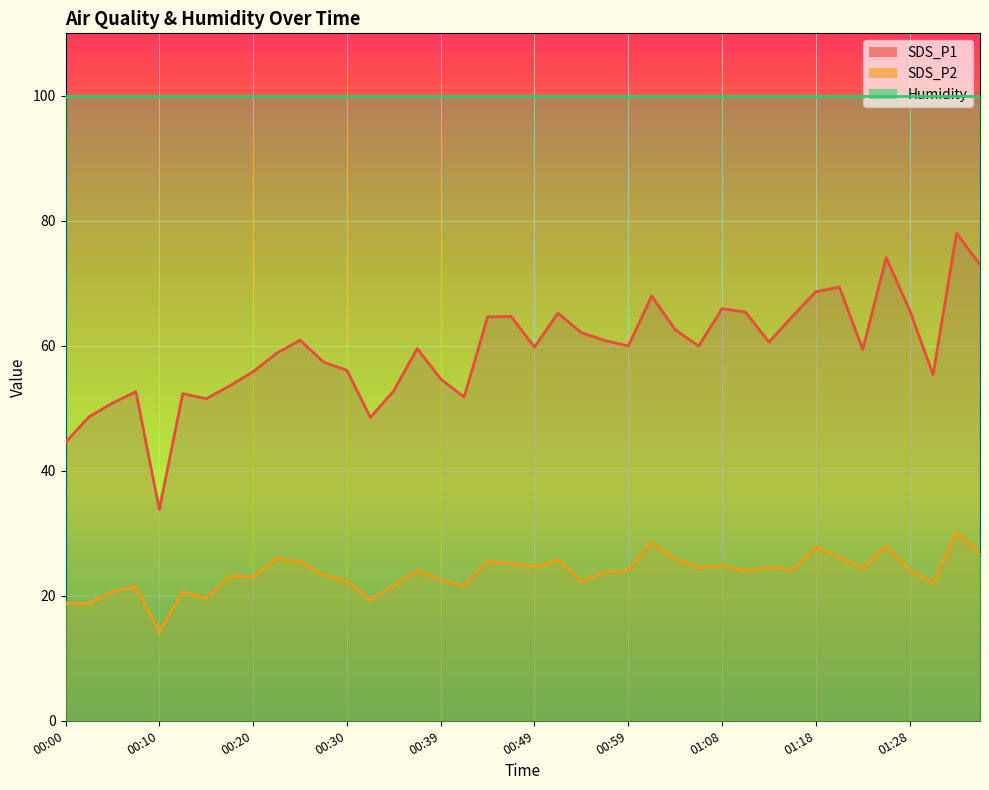

The value of SDS_P1 at 00:15 is 81.5. True or false?

False